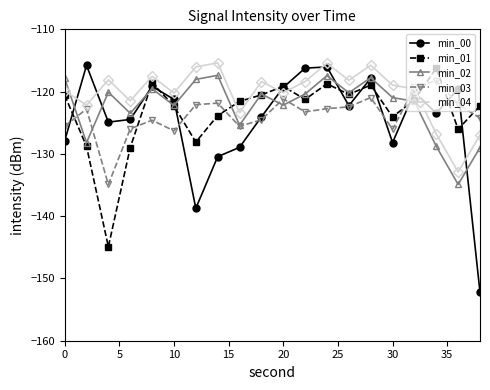

What is the difference between the second highest and second lowest values in the min_04 series?

11.5